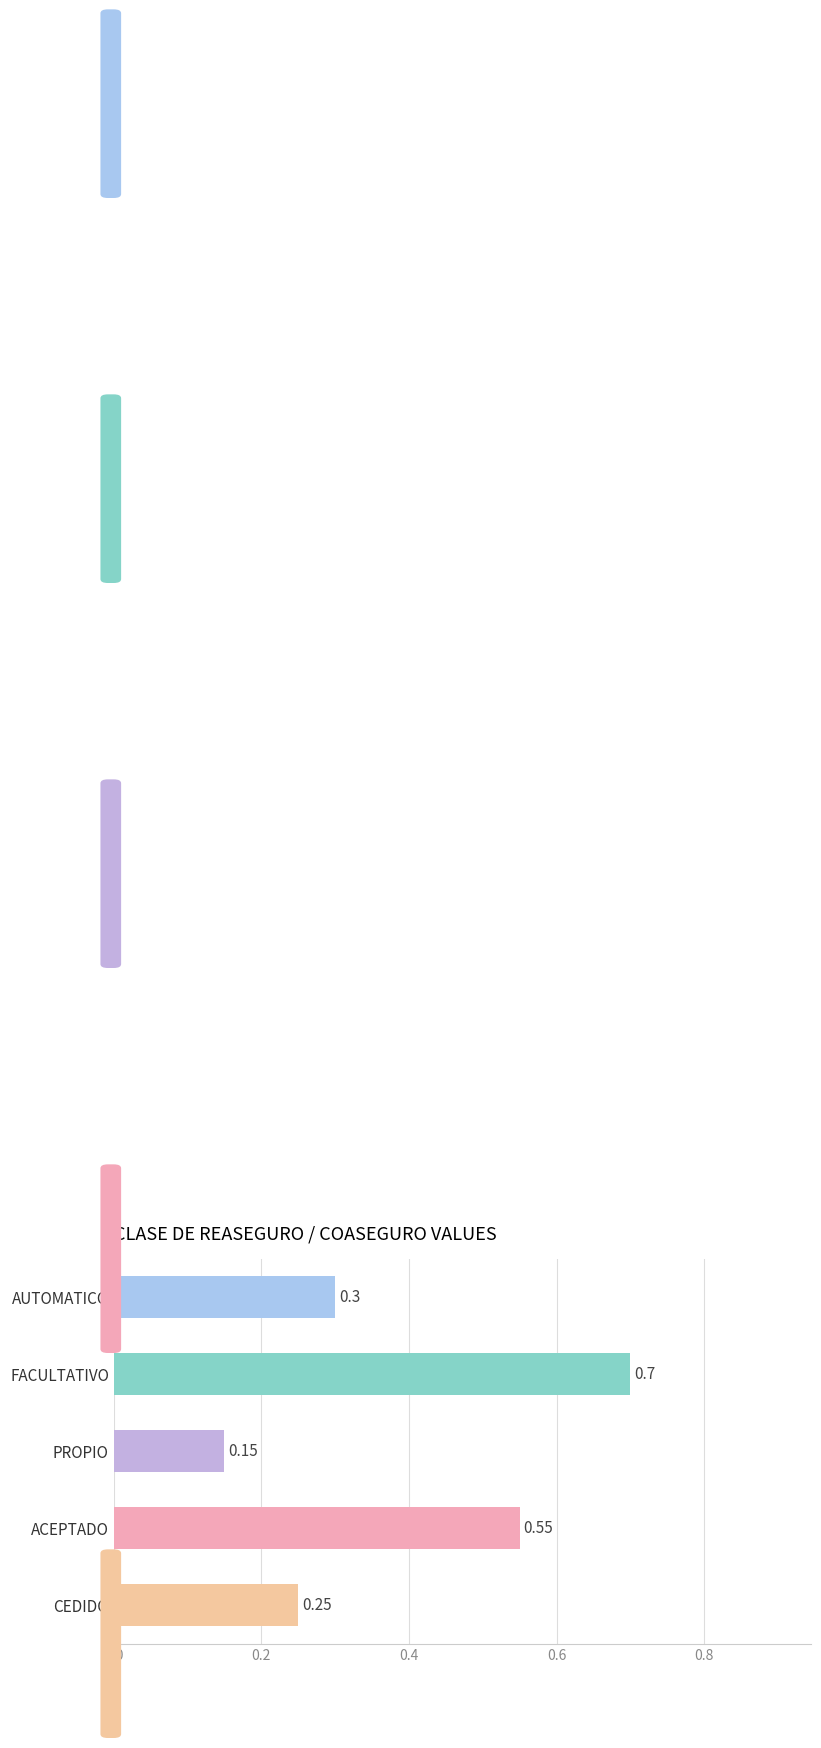

Where is the data nearest to the value 0?

PROPIO